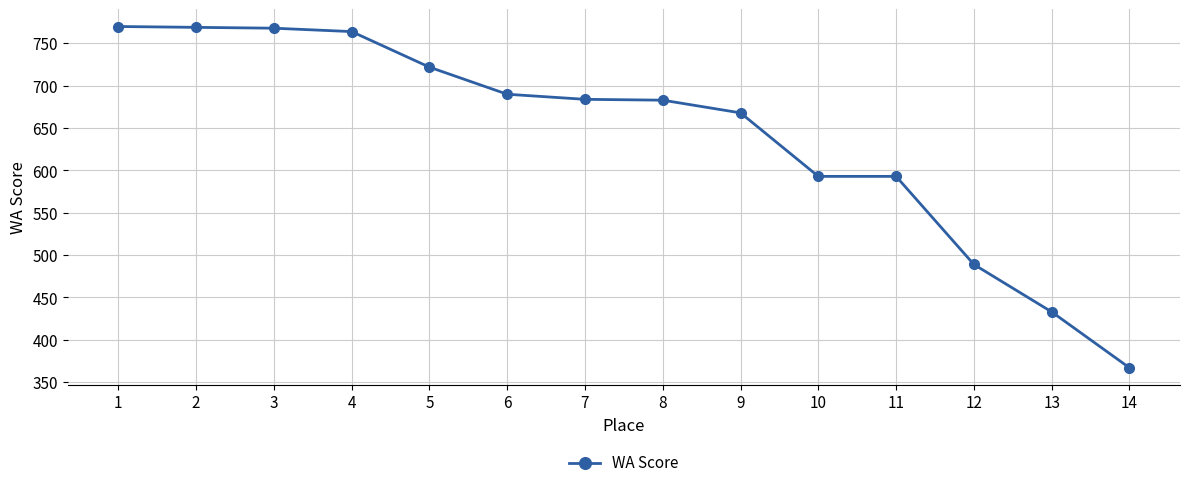

Approximately how many times larger is the value at 4 compared to 11?

1.3